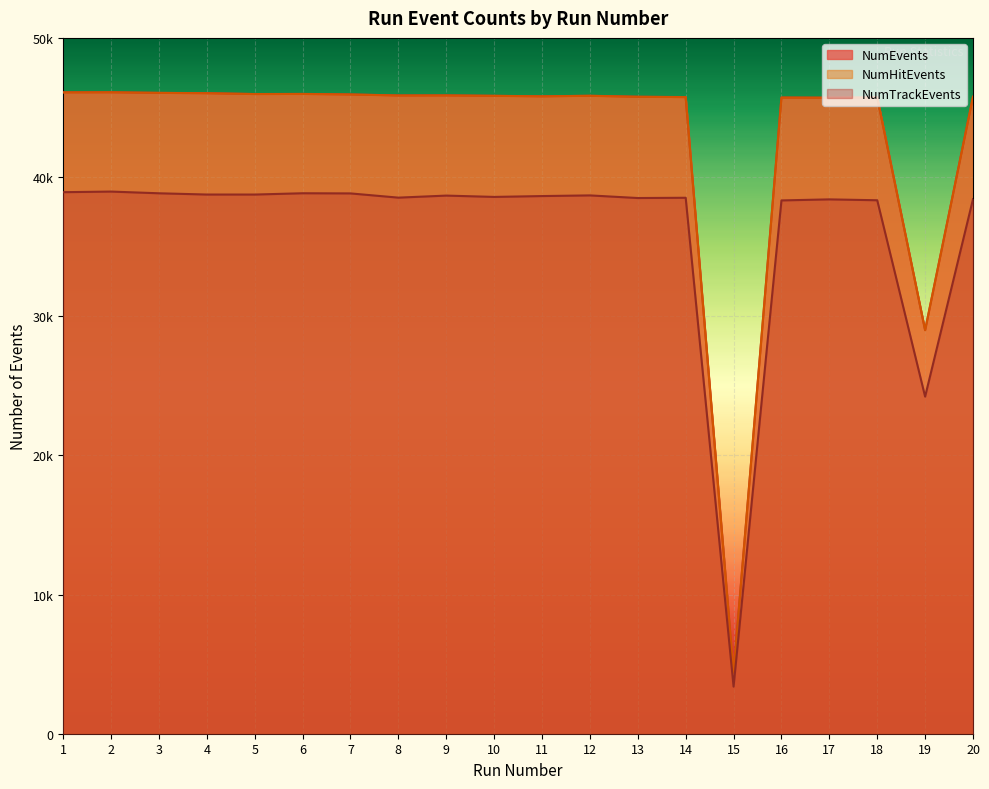

What is the average value of the NumEvents series?

42960